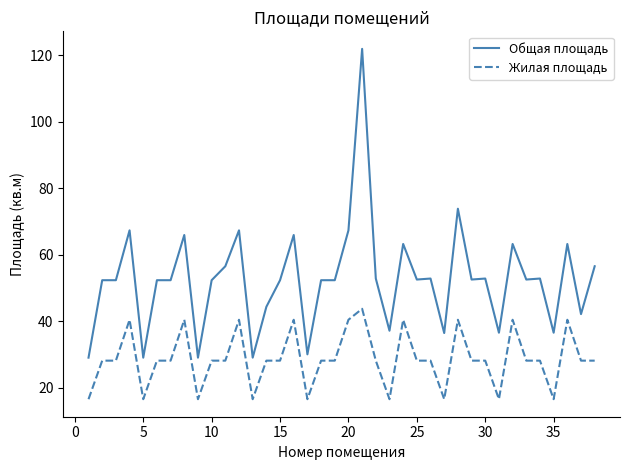

Which series has the largest range (max minus min)?

Общая площадь